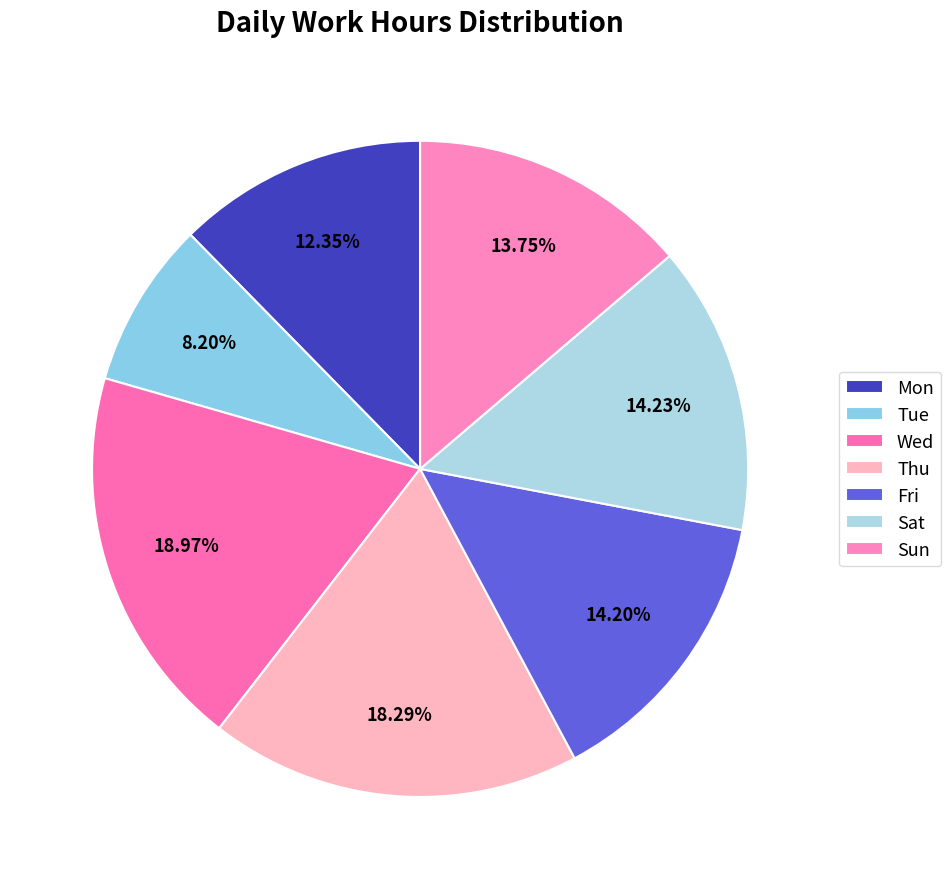

Does Mon account for over 50% of the chart?

No